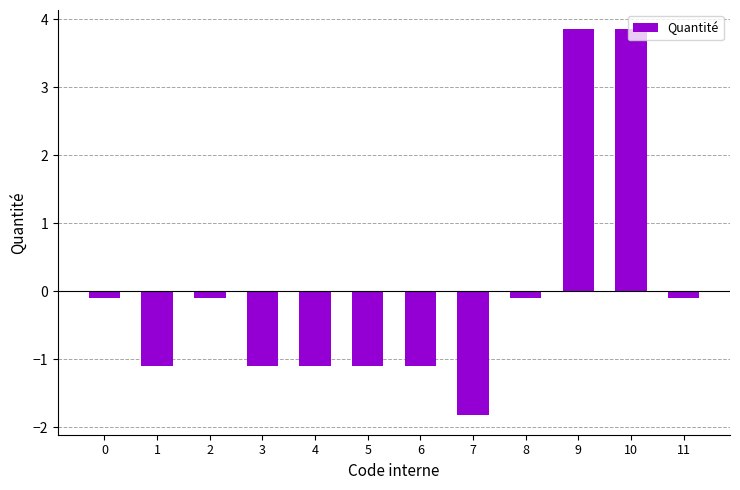

The value at 3 is -1.1. True or false?

True